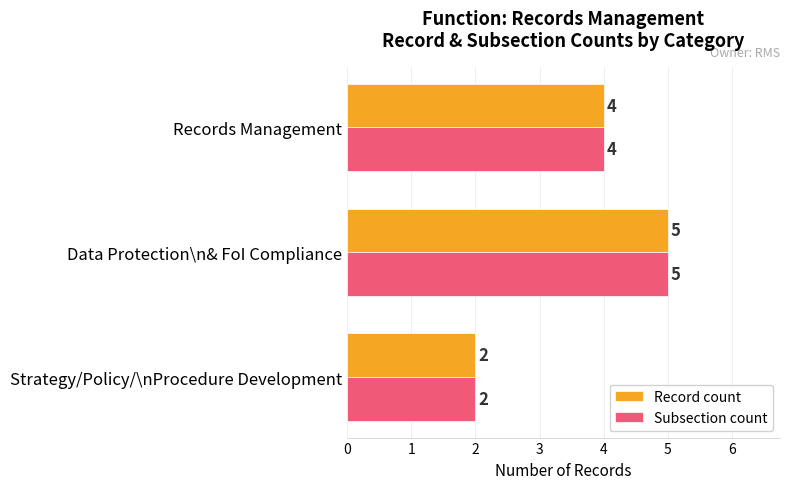

At which category does the chart reach its peak across all series?

Data Protection\n& FoI Compliance